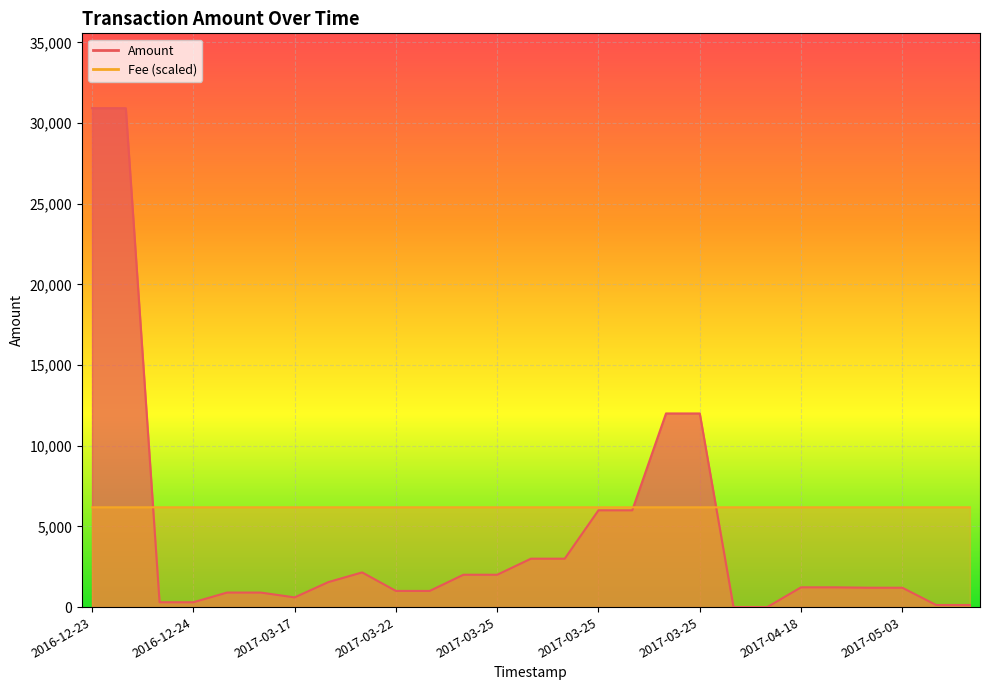

What are all the series names shown in the legend?

Amount, Fee